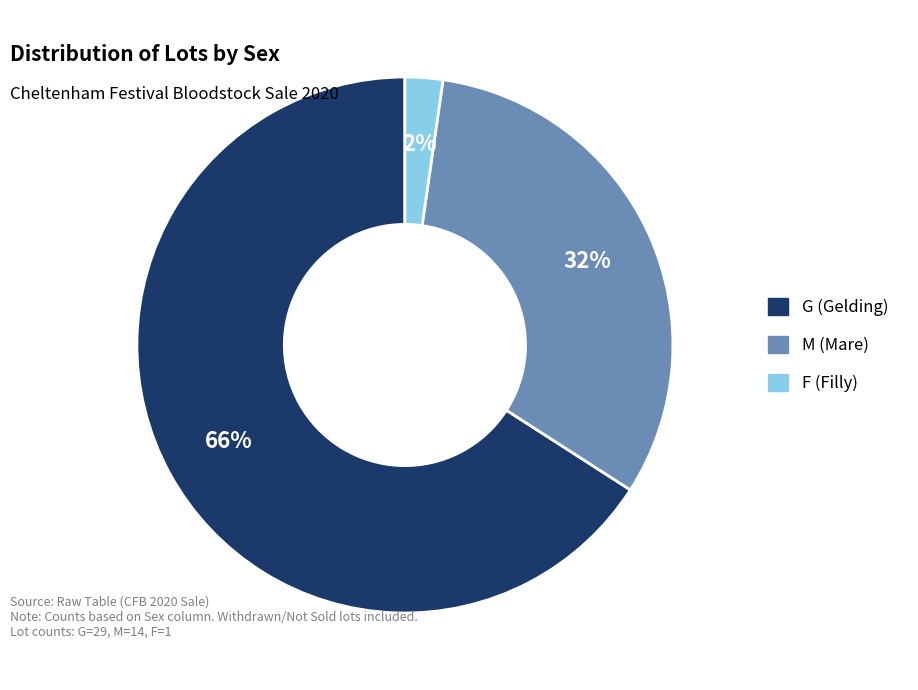

Which category accounts for the majority?

G